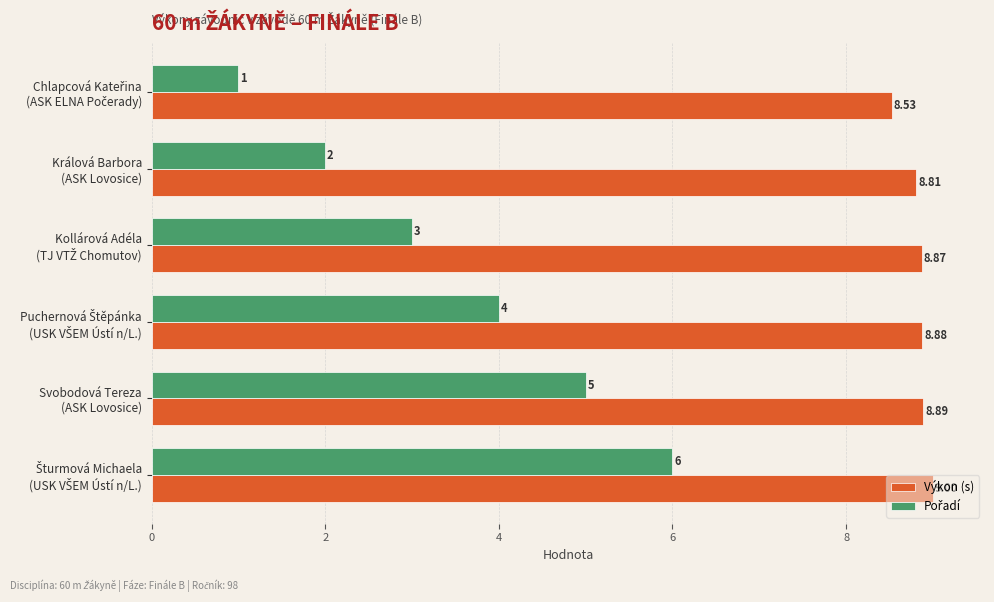

Which series has the largest total across all categories?

Výkon (s)